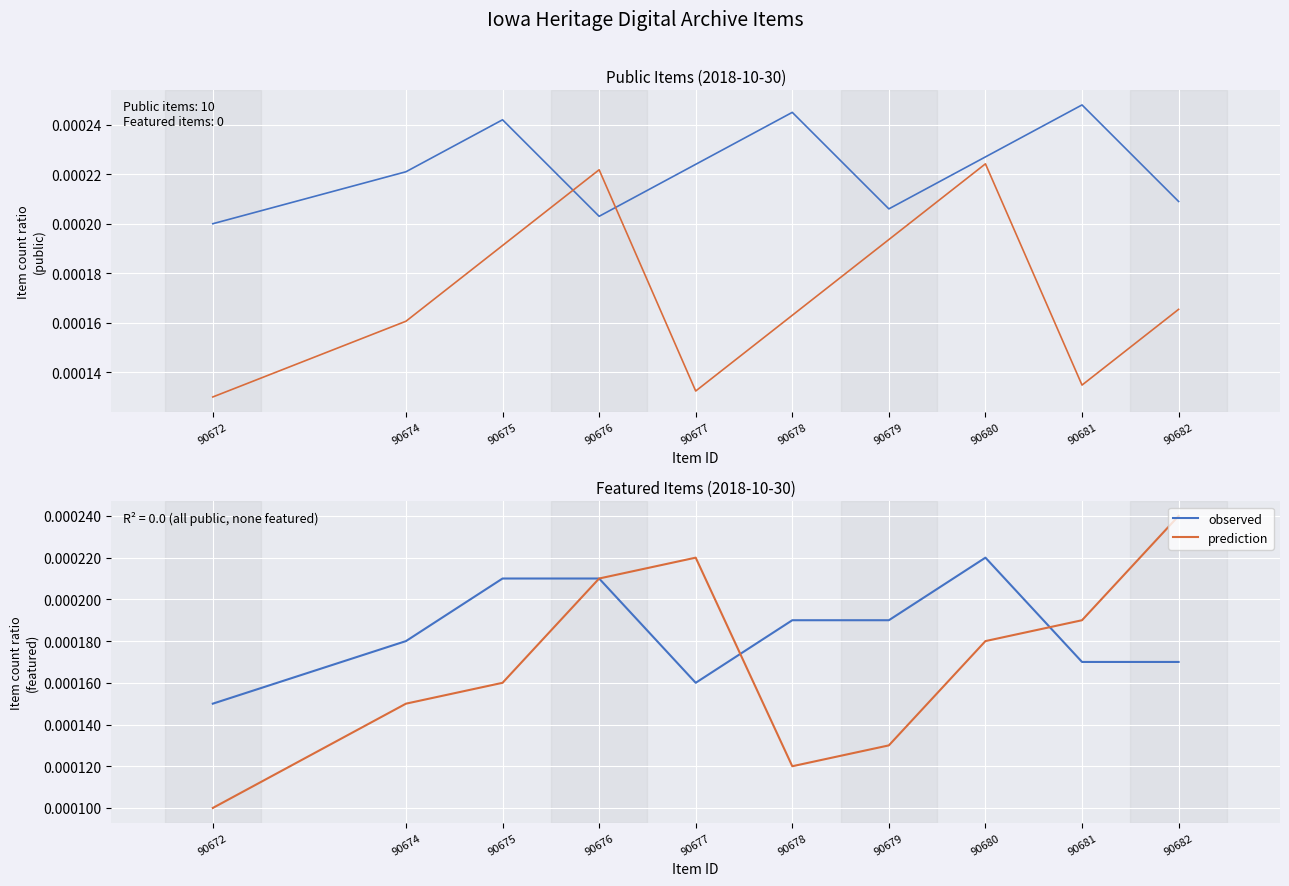

Rank the series at 90681 from highest to lowest value.

prediction, observed